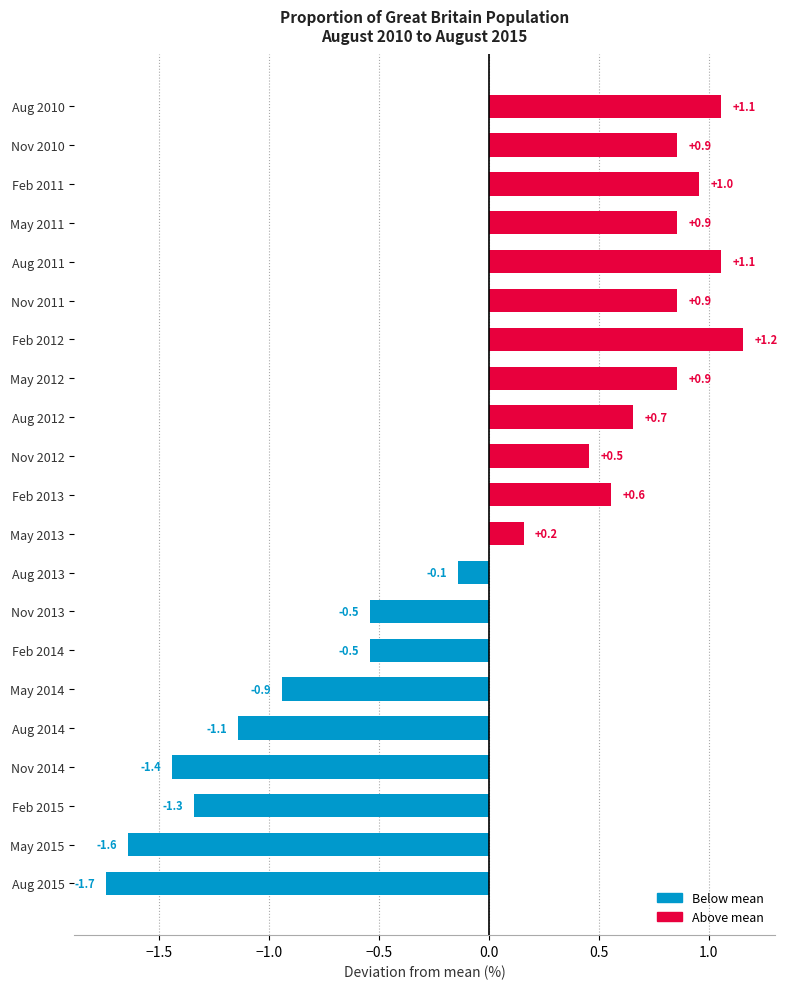

What is the difference between the maximum and minimum values?

2.9